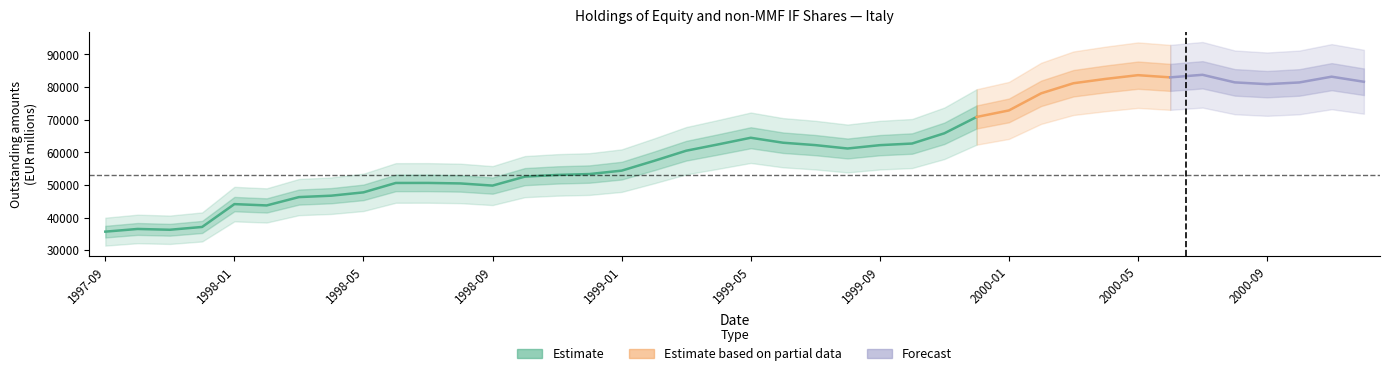

Does the chart display data point markers on the line(s)?

No